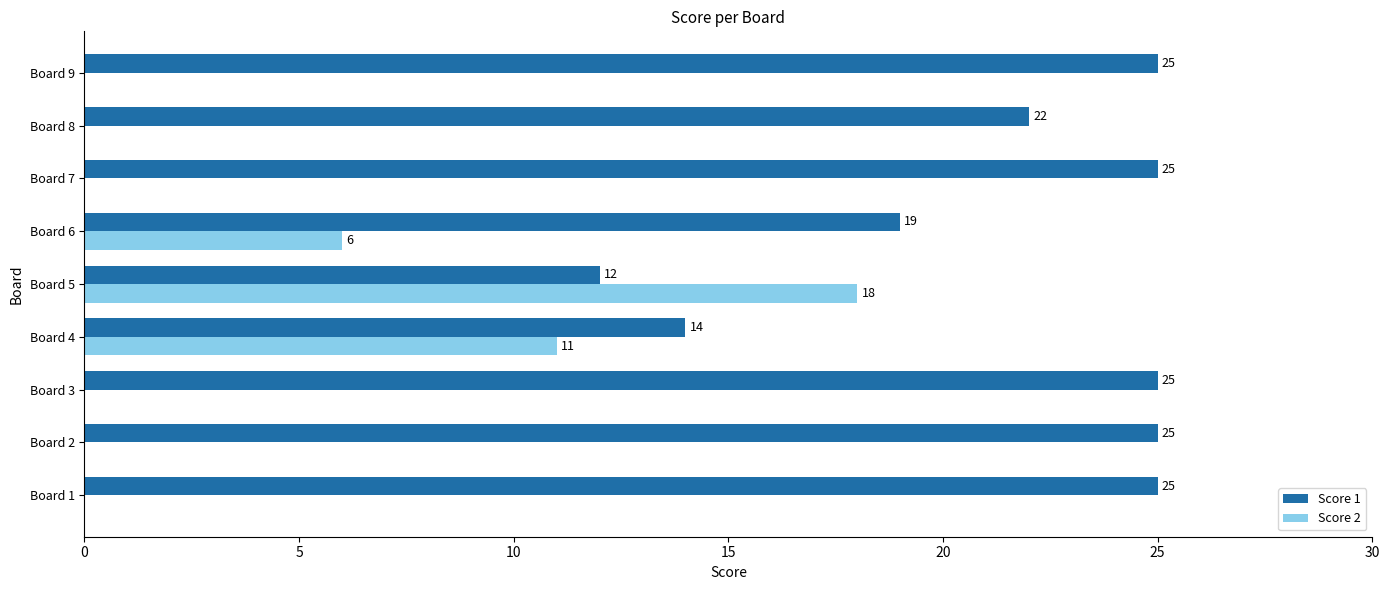

Which series has the widest spread of values?

Score 2